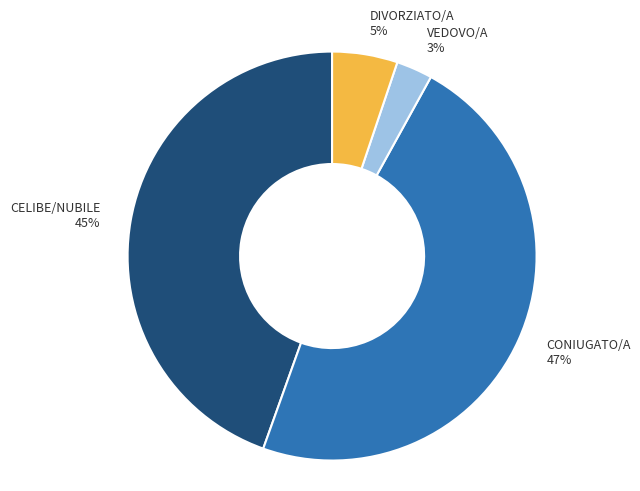

Is CONIUGATO/A the majority of the pie?

No